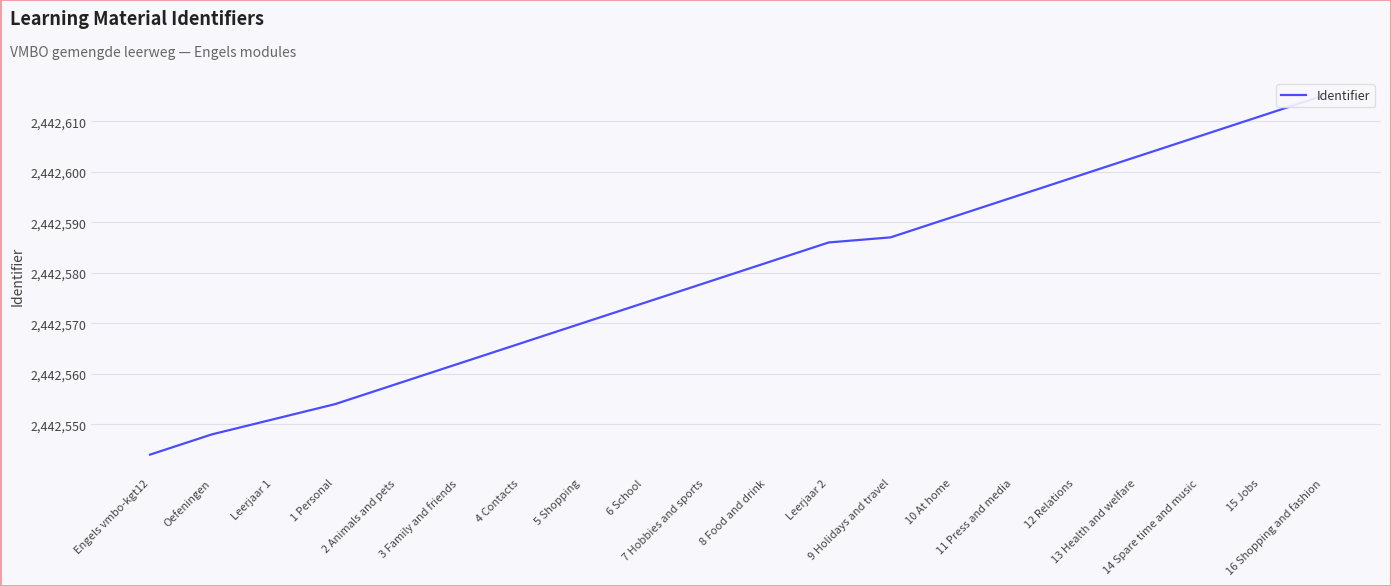

Rank the categories by value from highest to lowest.

16 Shopping and fashion, 15 Jobs, 14 Spare time and music, 13 Health and welfare, 12 Relations, 11 Press and media, 10 At home, 9 Holidays and travel, Leerjaar 2, 8 Food and drink, 7 Hobbies and sports, 6 School, 5 Shopping, 4 Contacts, 3 Family and friends, 2 Animals and pets, 1 Personal, Leerjaar 1, Oefeningen, Engels vmbo-kgt12